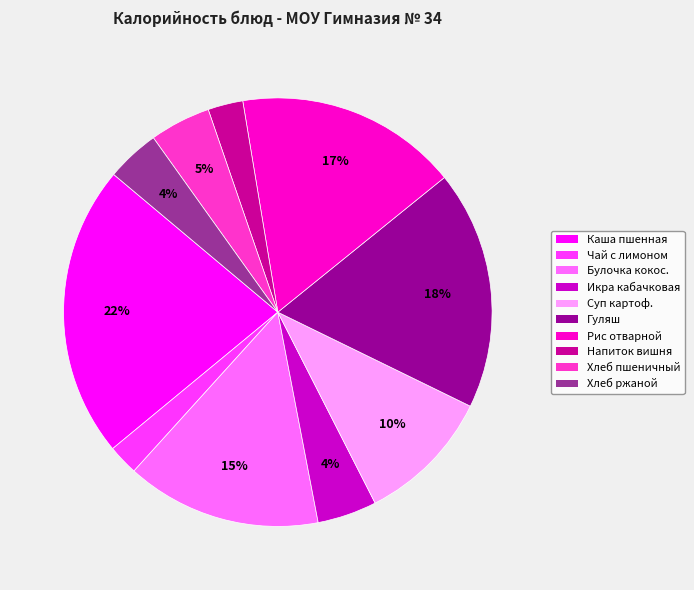

Which category has the biggest portion of the pie?

Каша пшенная